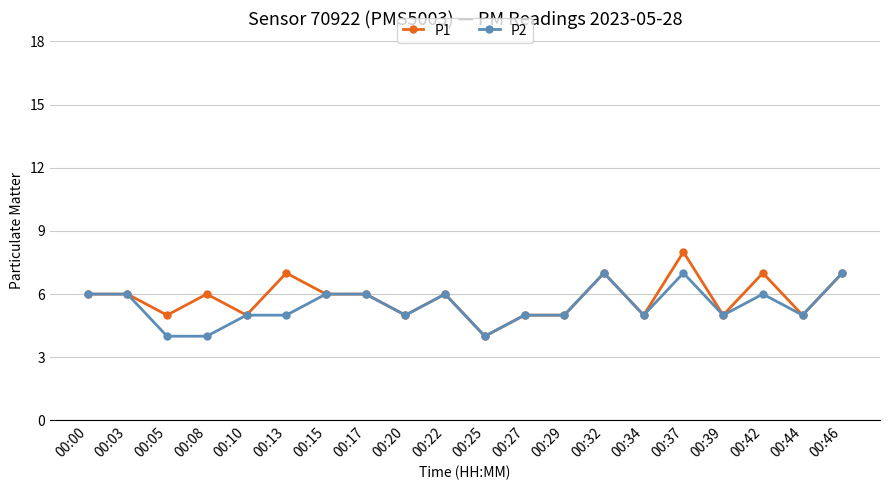

True or false: P2 has more than 2 interior local peaks.

True